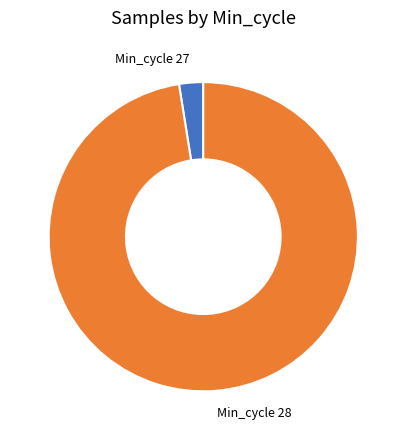

True or false: Min_cycle 27 accounts for 3% of the total.

True